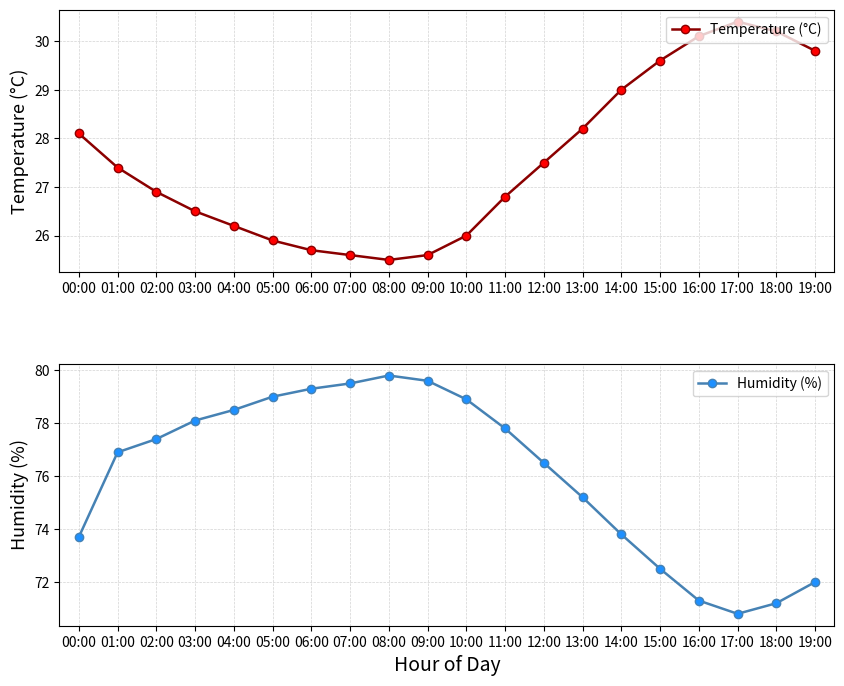

List the labels in order of Humidity (%) value, smallest first.

17:00, 18:00, 16:00, 19:00, 15:00, 00:00, 14:00, 13:00, 12:00, 01:00, 02:00, 11:00, 03:00, 04:00, 10:00, 05:00, 06:00, 07:00, 09:00, 08:00